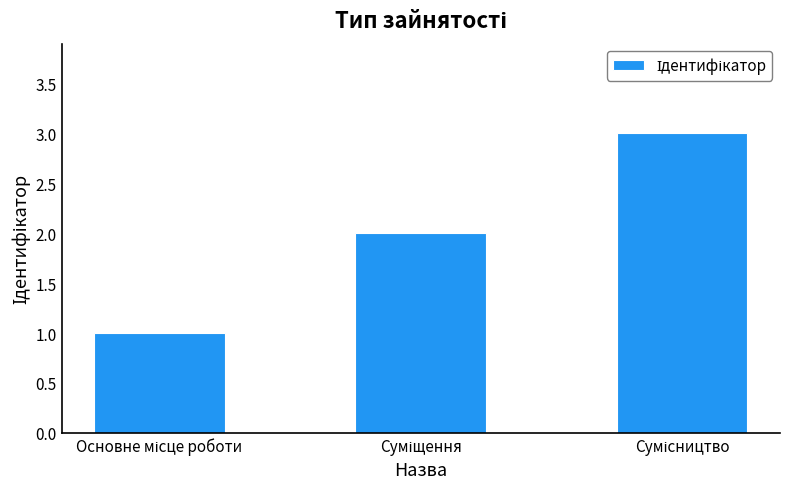

What is the sum of all values?

6